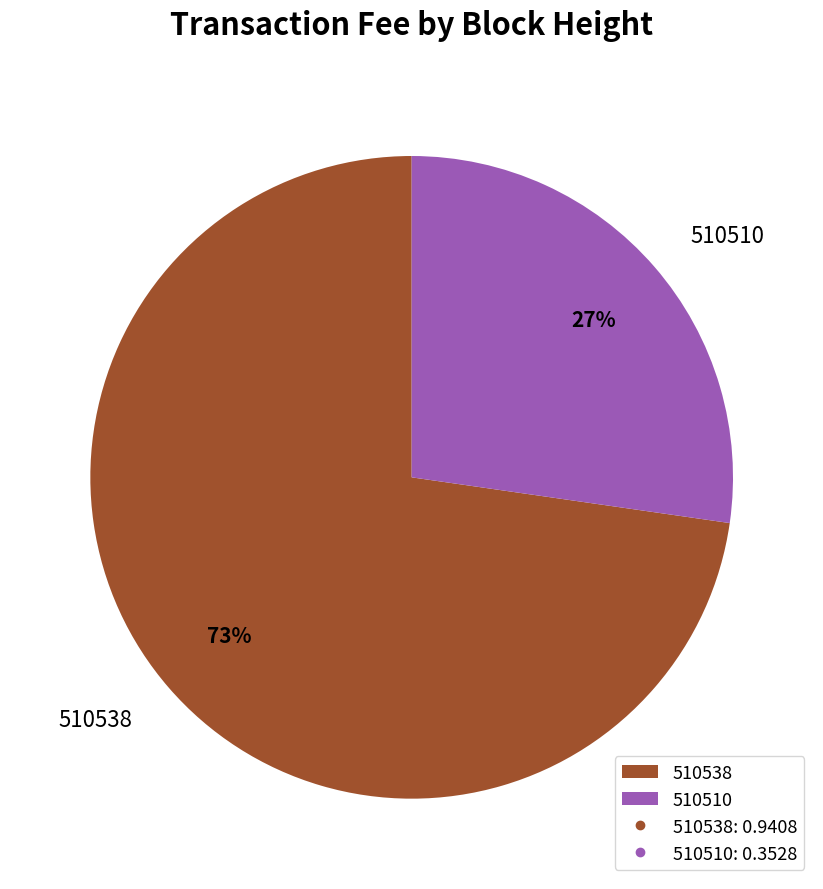

Does 510538 represent more than half of the total?

Yes